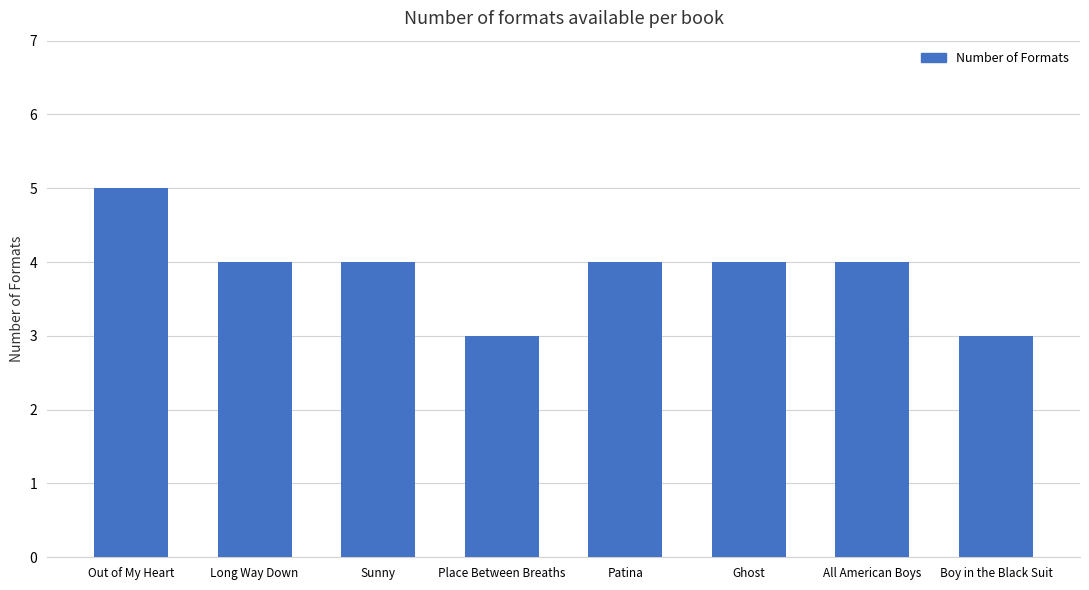

What value does the data have at Patina?

4